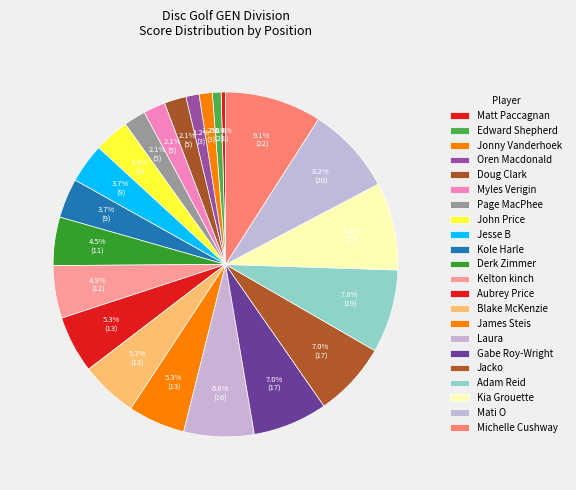

How many slices are in this pie chart?

22